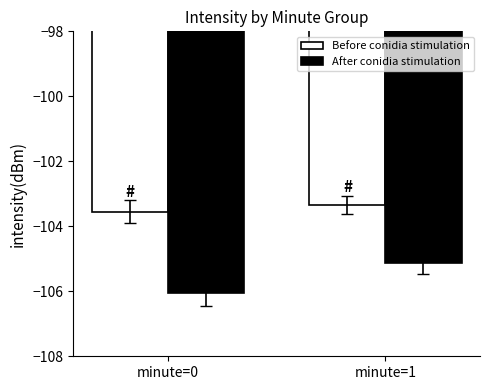

What is the value of the Before conidia stimulation bar at the 2nd from the left?

-103.3